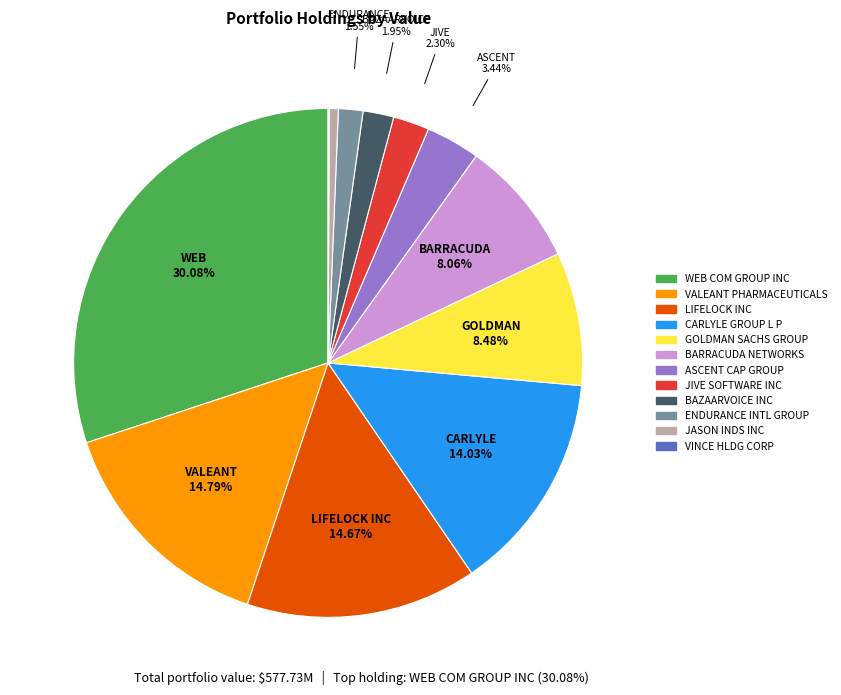

To the nearest percent, what portion does ENDURANCE INTL GROUP represent?

2%